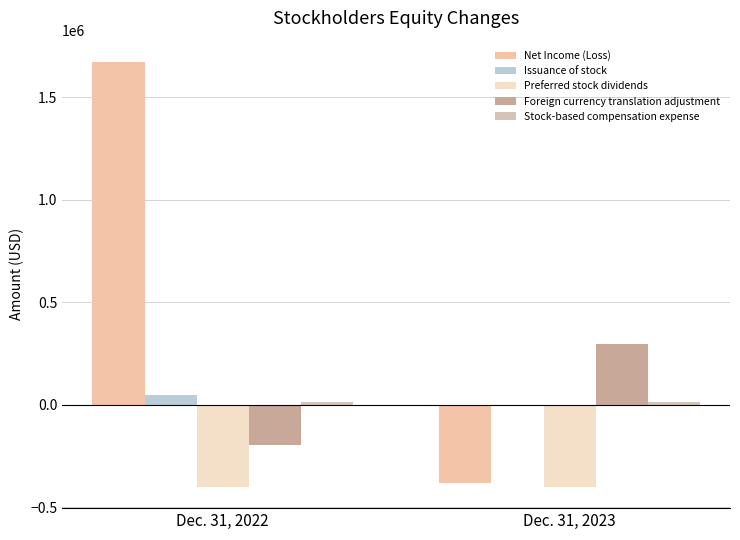

Count the number of data series in this chart.

5